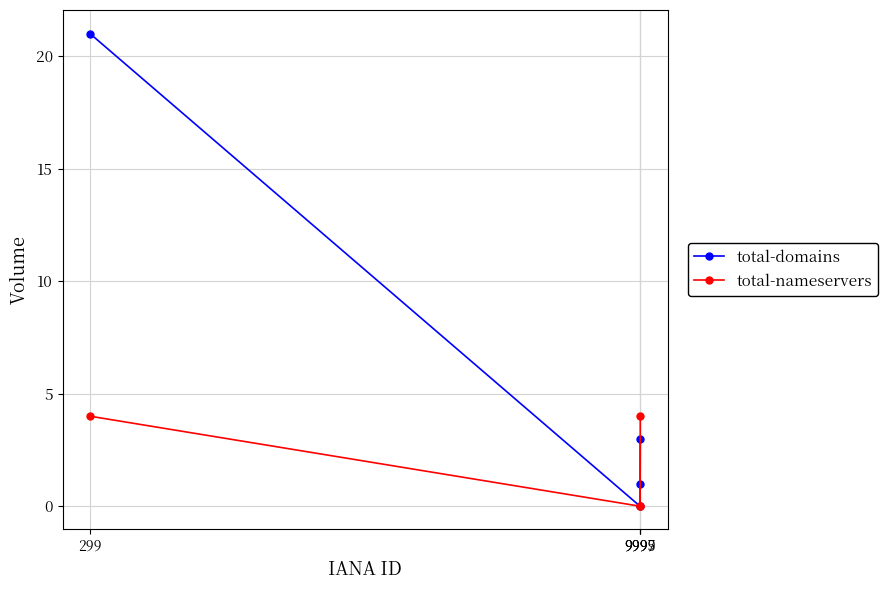

What is the highest value of the total-domains series?

21